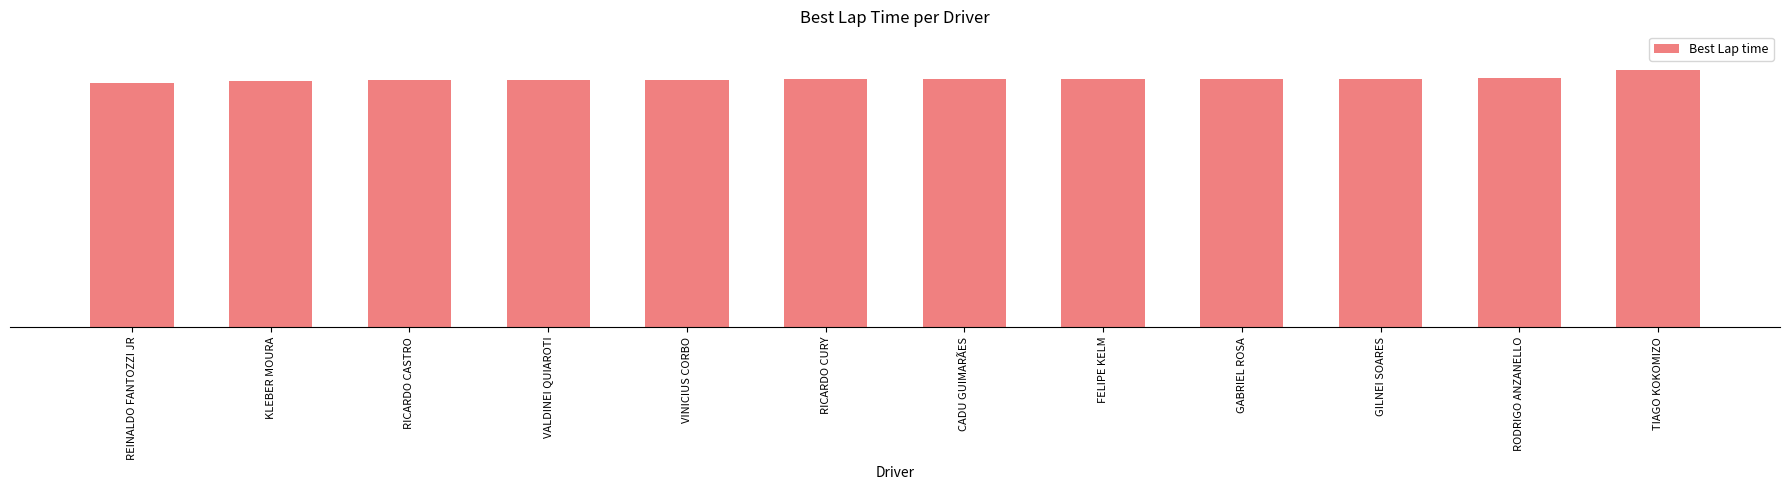

Which label corresponds to the smallest value in the chart?

REINALDO FANTOZZI JR